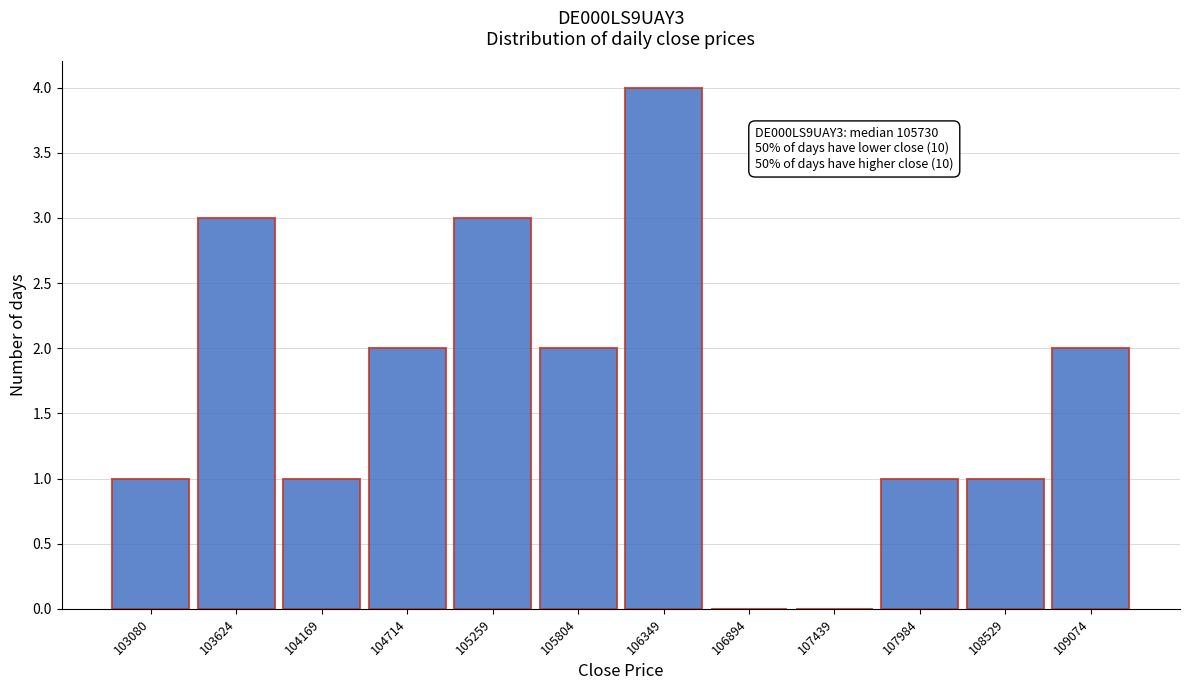

Reading left to right, list all the values displayed in this chart.

103080=1	103624=3	104169=1	104714=2	105259=3	105804=2	106349=4	106894=0	107439=0	107984=1	108529=1	109074=2